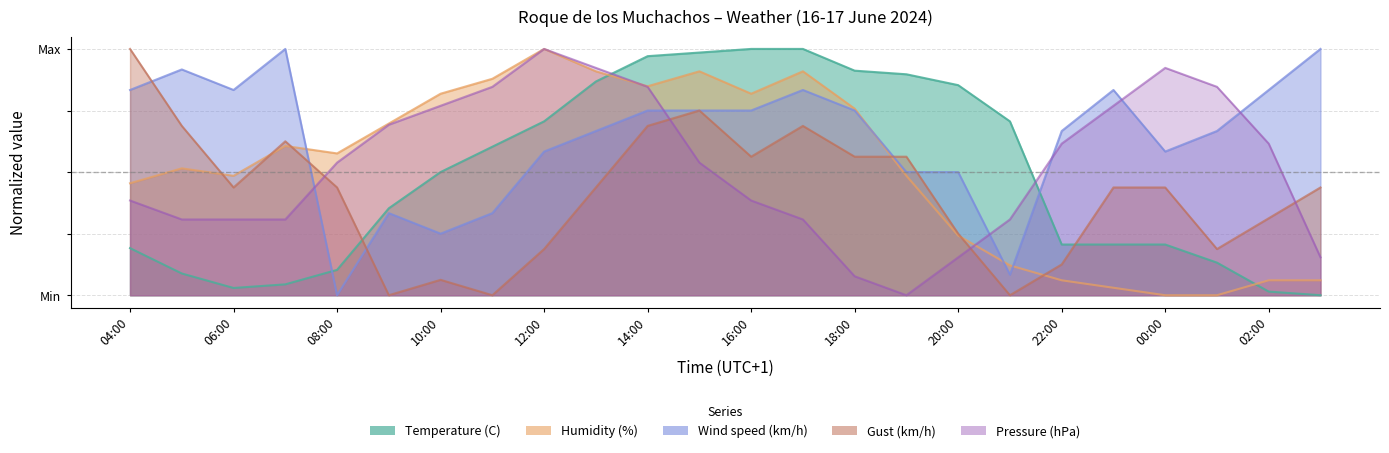

At how many categories does at least one series exceed 0?

24